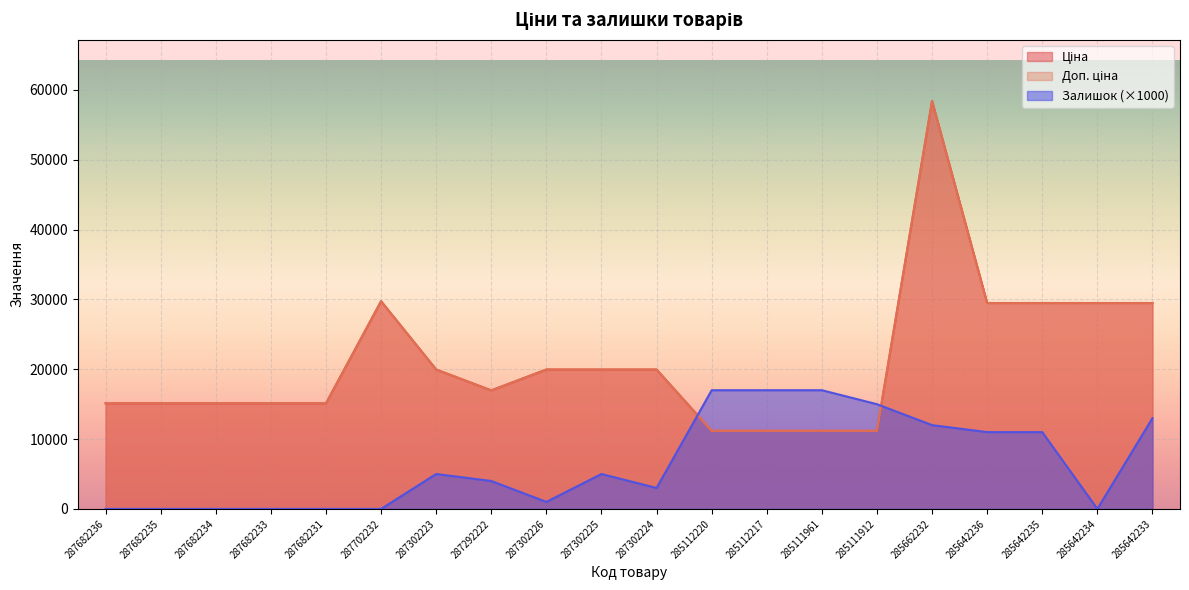

True or false: Ціна and Доп. ціна intersect in this chart.

False